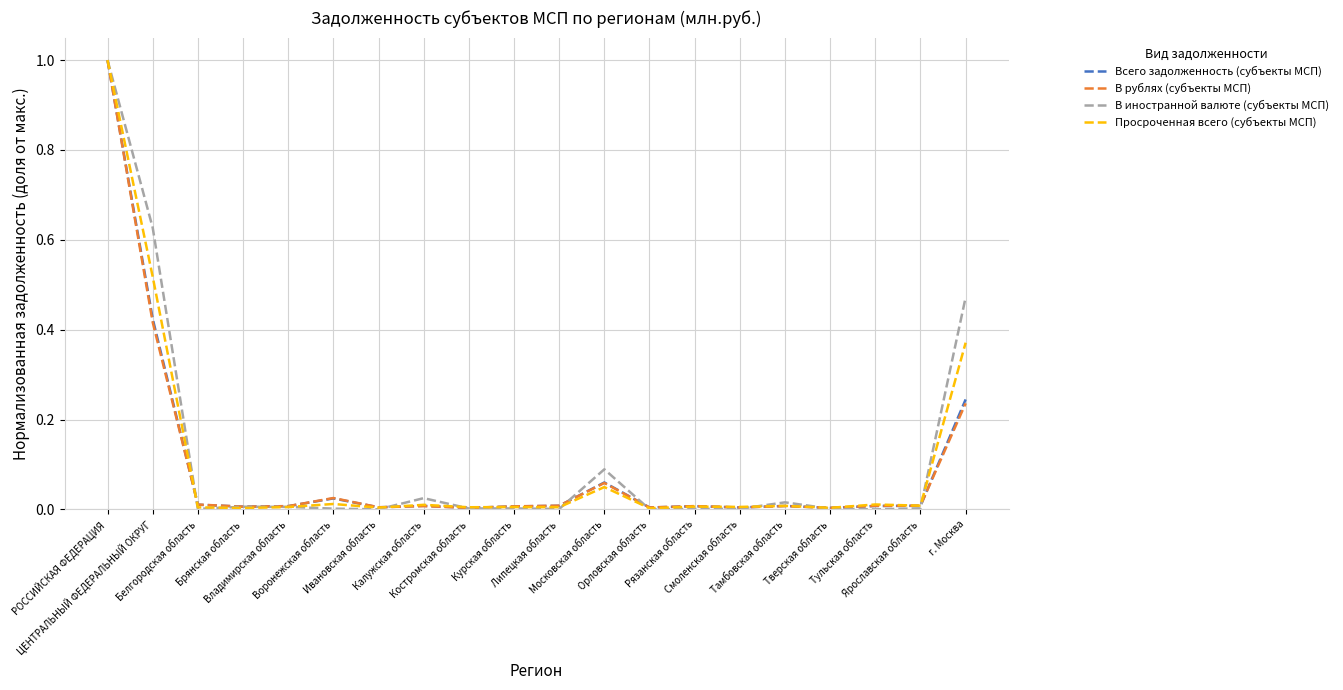

What are all the series names shown in the legend?

Всего задолженность (субъекты МСП), В рублях (субъекты МСП), В иностранной валюте (субъекты МСП), Просроченная всего (субъекты МСП)